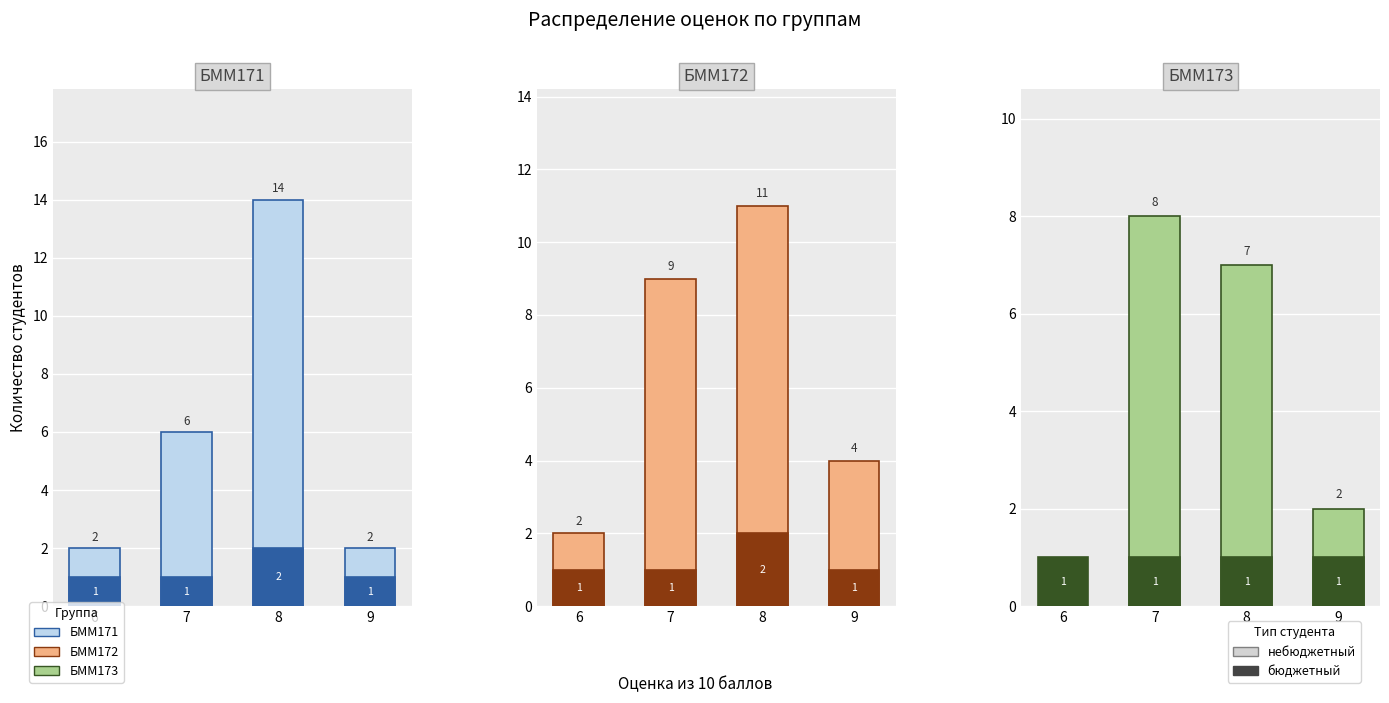

Which category has the lowest value across all series?

6